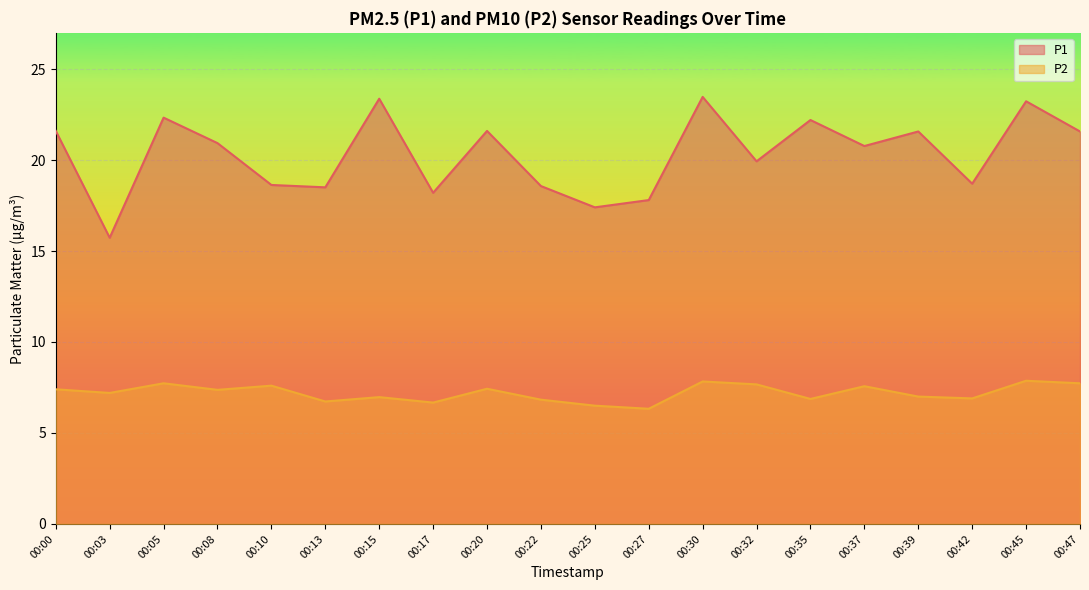

What is the difference between the highest and lowest values at 00:15?

16.4